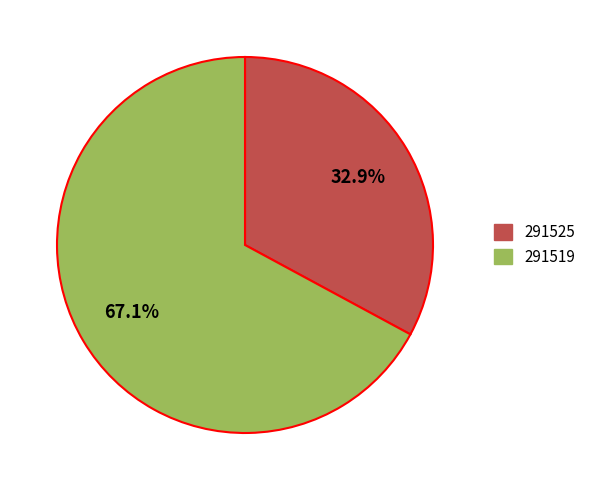

Which slice represents more than half of the pie?

291519